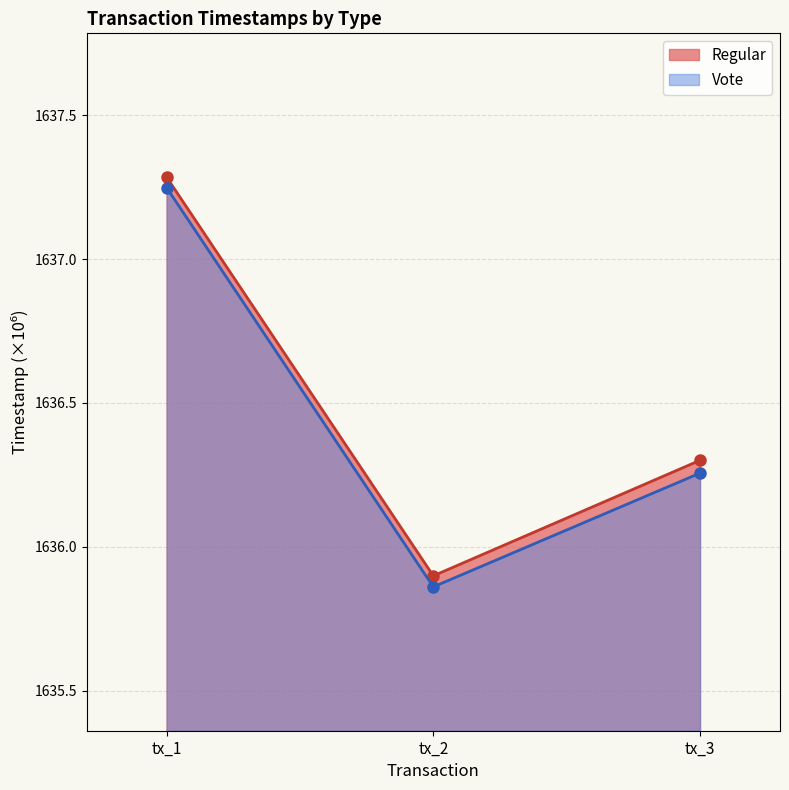

What is the difference between the maximum and second lowest values in the Regular series?

1.0